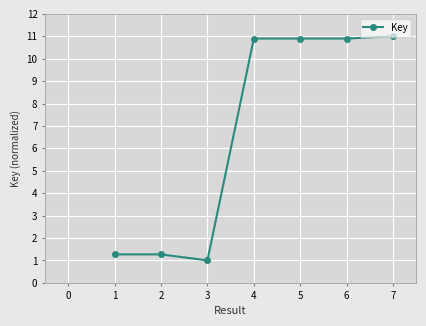

How many data points are less than 10?

3